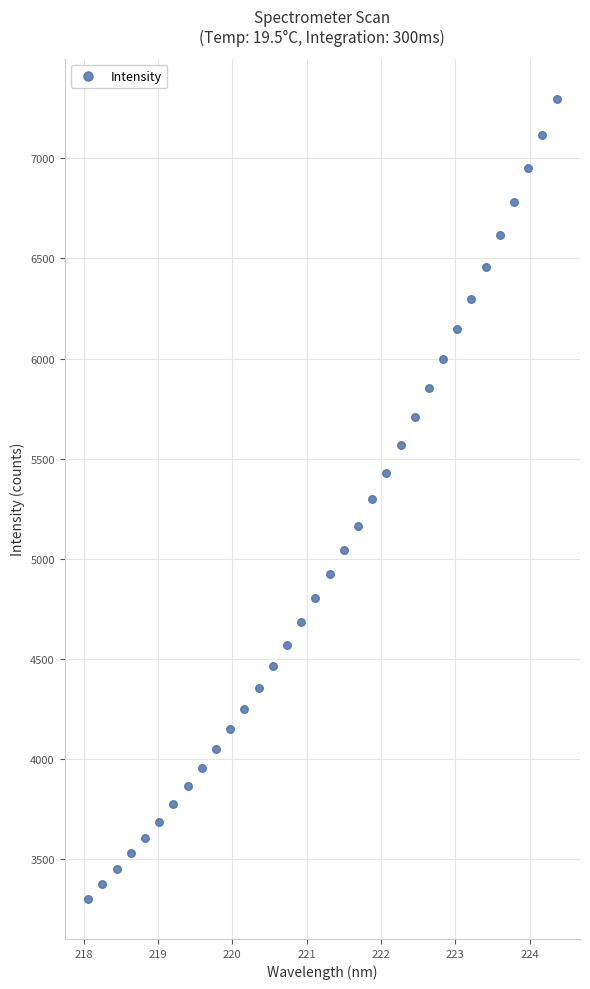

What is the range of Y values (max minus min)?

3997.3